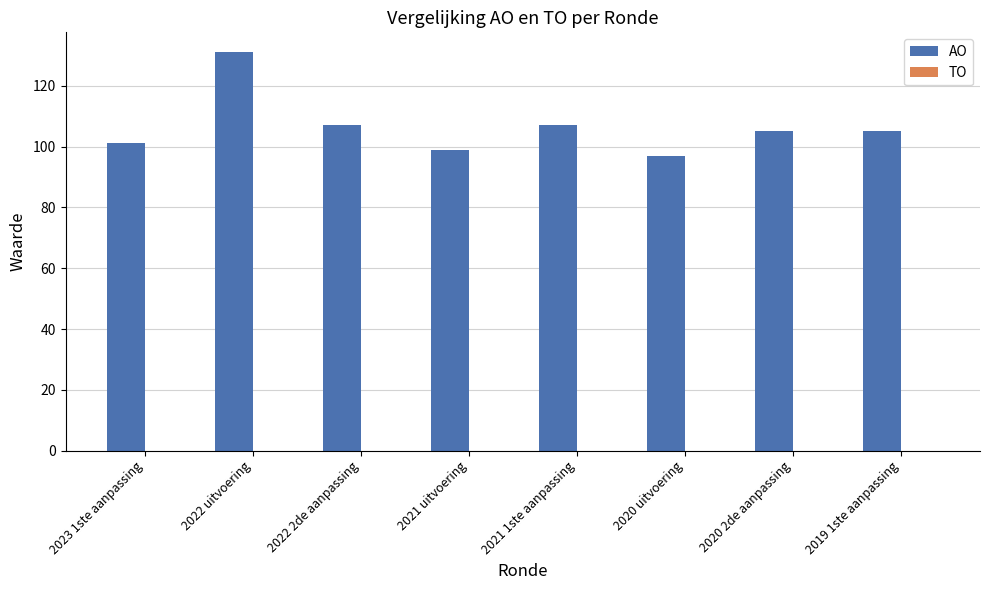

Reading left to right, what are all the values shown in this chart?

101	131	107	99	107	97	105	105